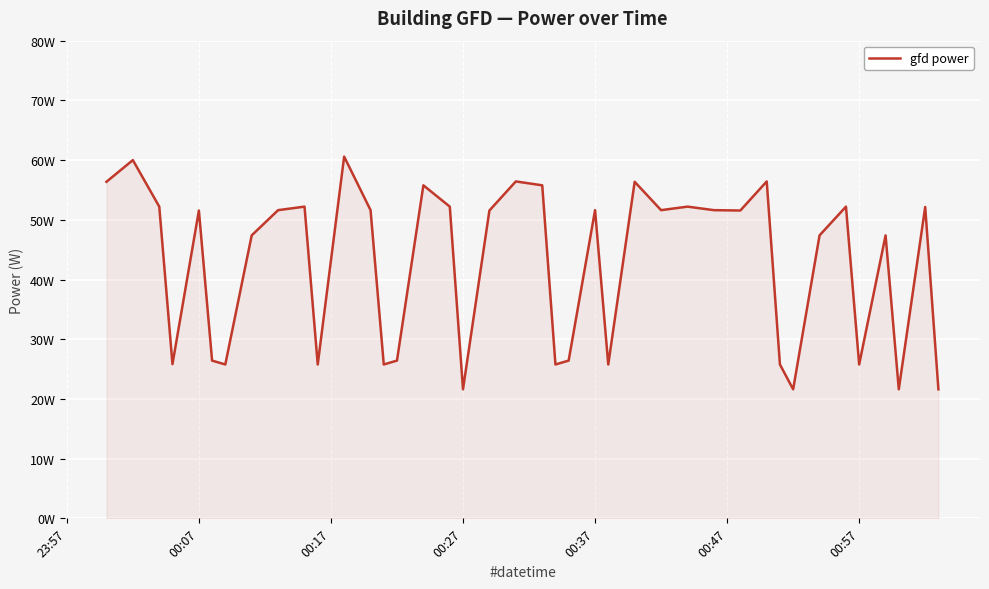

Is this an area chart (filled region under the line)?

Yes